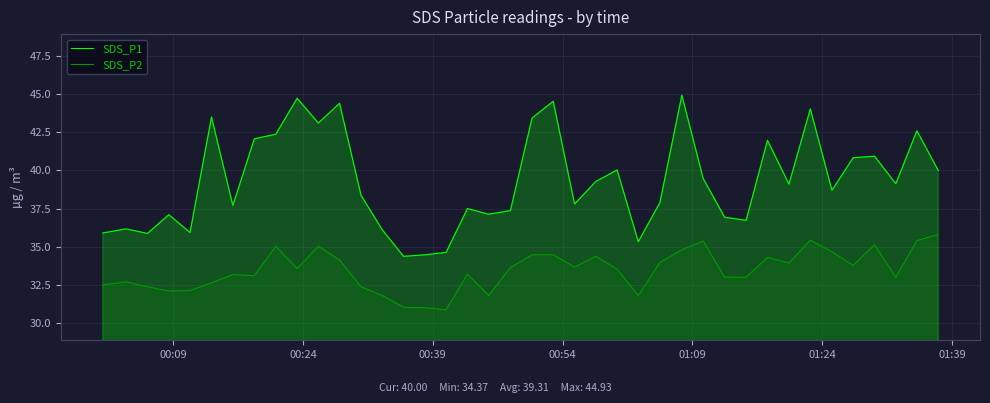

What is the maximum value shown in the chart?

44.9